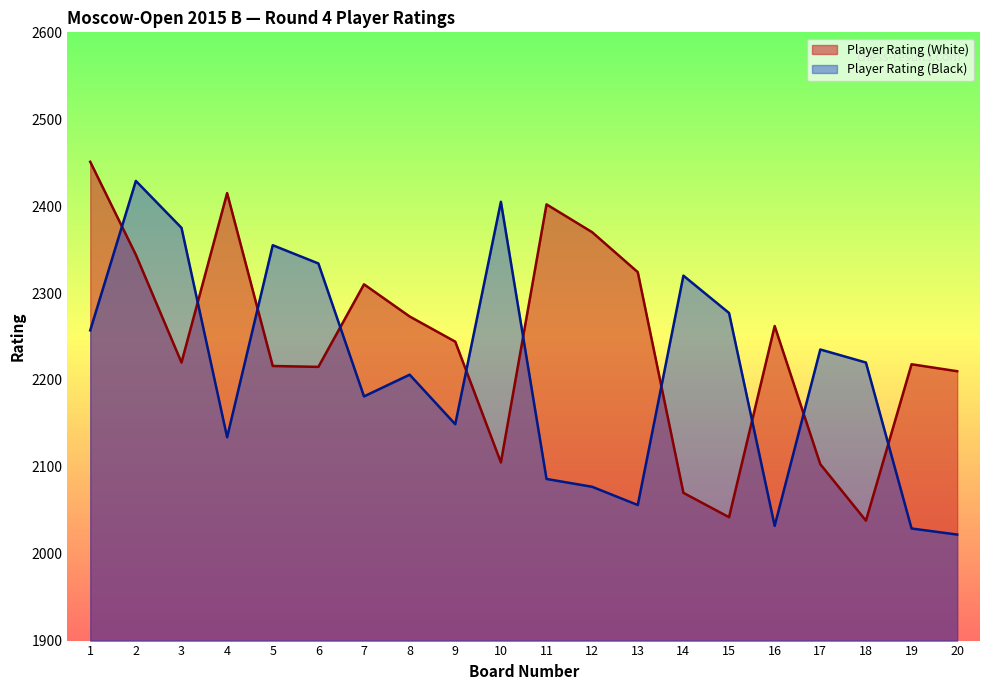

Where does the Player Rating (White) series first go above 2244?

1